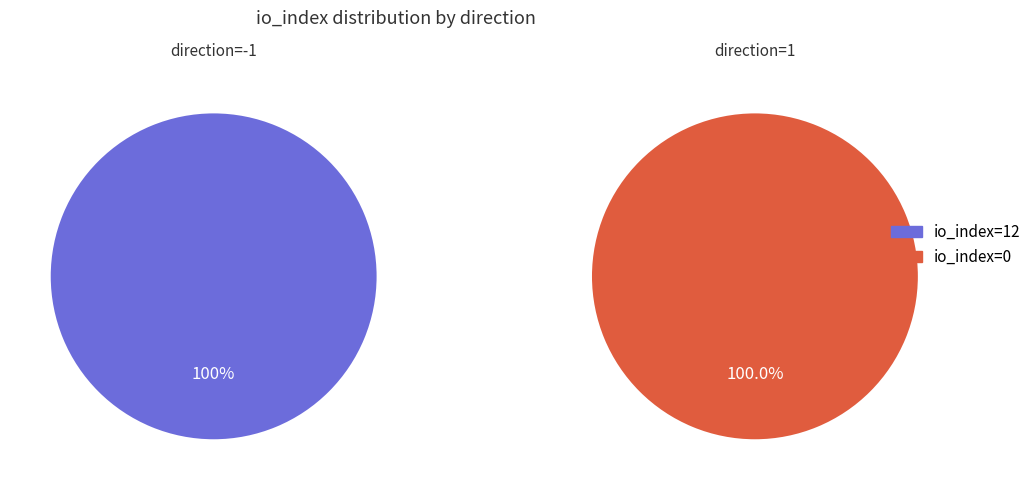

Which category accounts for the majority?

io_index=12